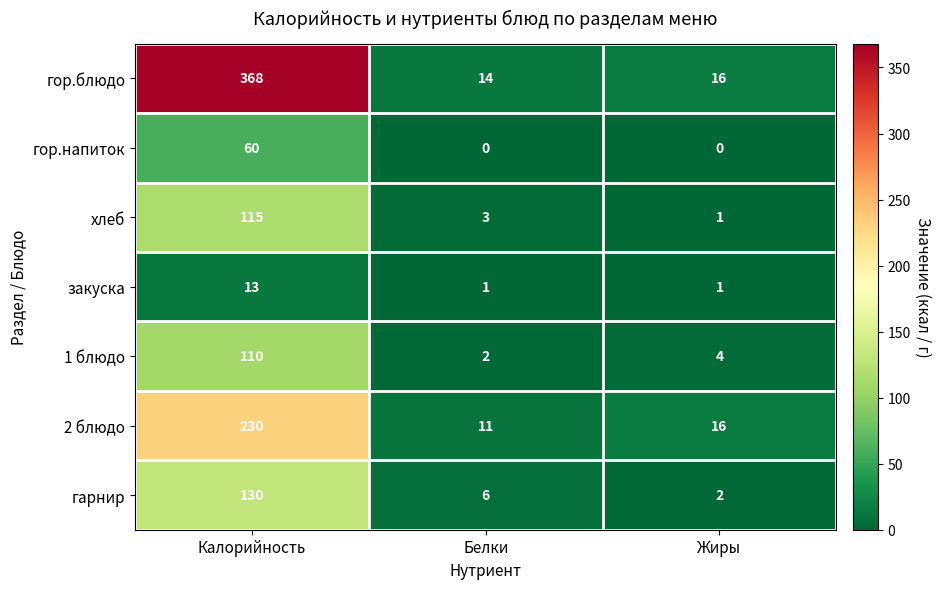

What is the sum of the гор.напиток values at Калорийность and Белки?

60